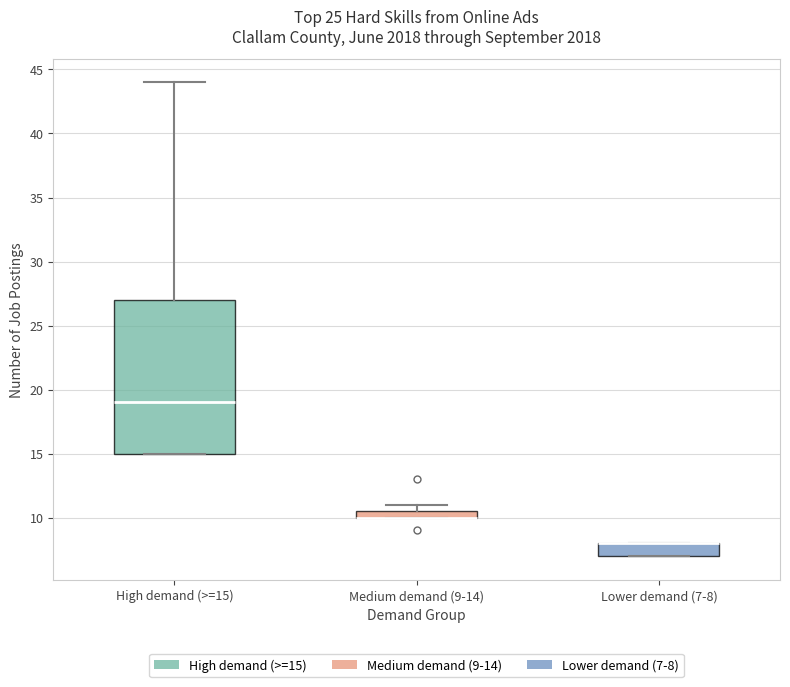

Comparing the boxes themselves (not the whiskers), which one is the tallest?

High demand (>=15)